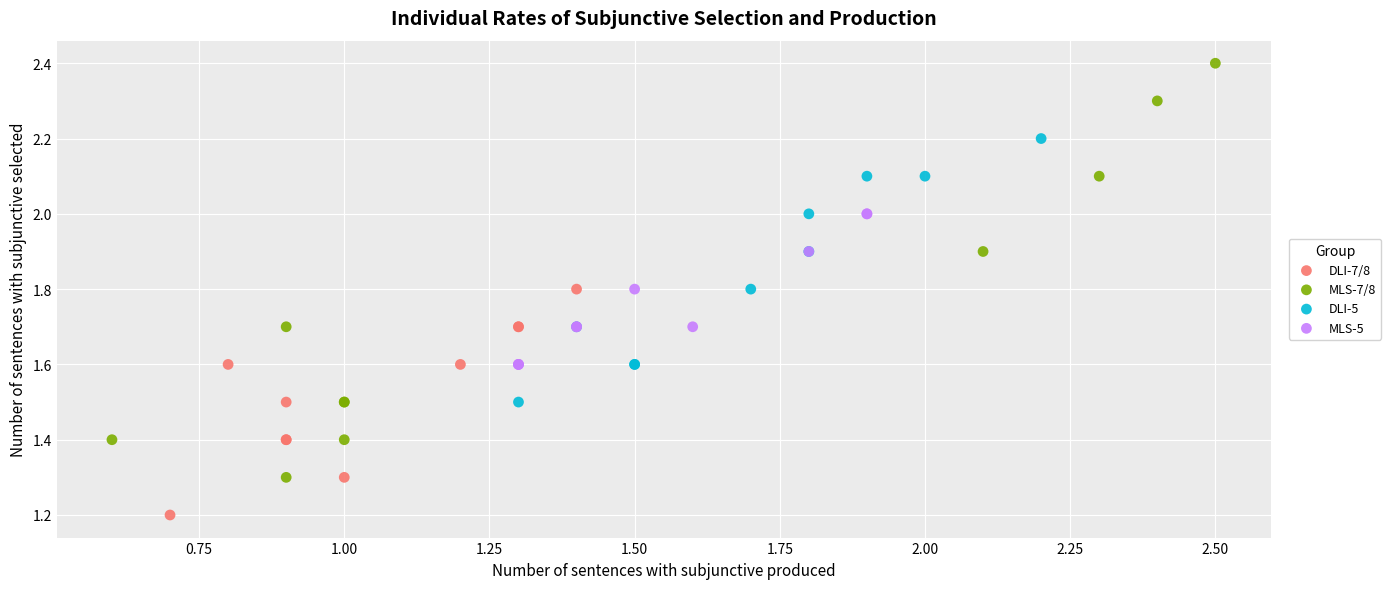

Which series contains the highest Y value?

MLS-7/8